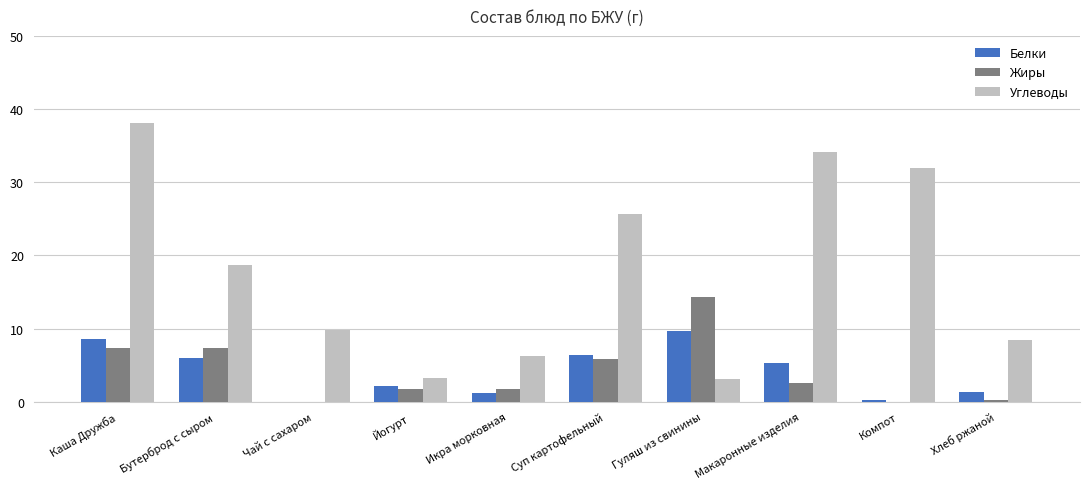

Which category has the highest value across all series?

Каша Дружба